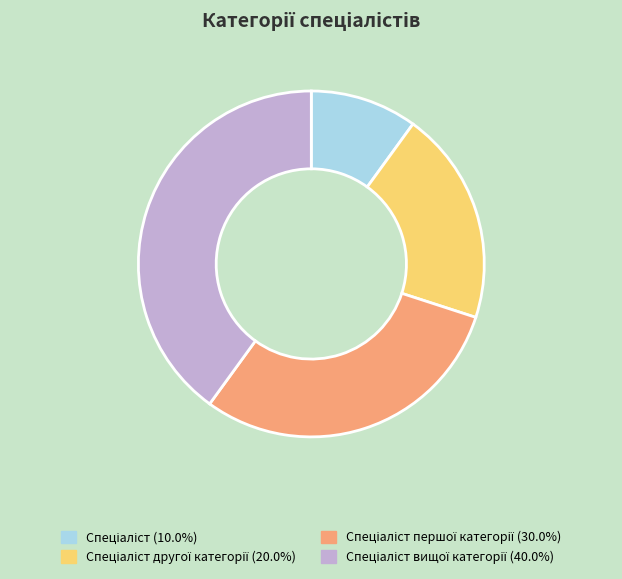

Is there a majority slice in this chart?

No